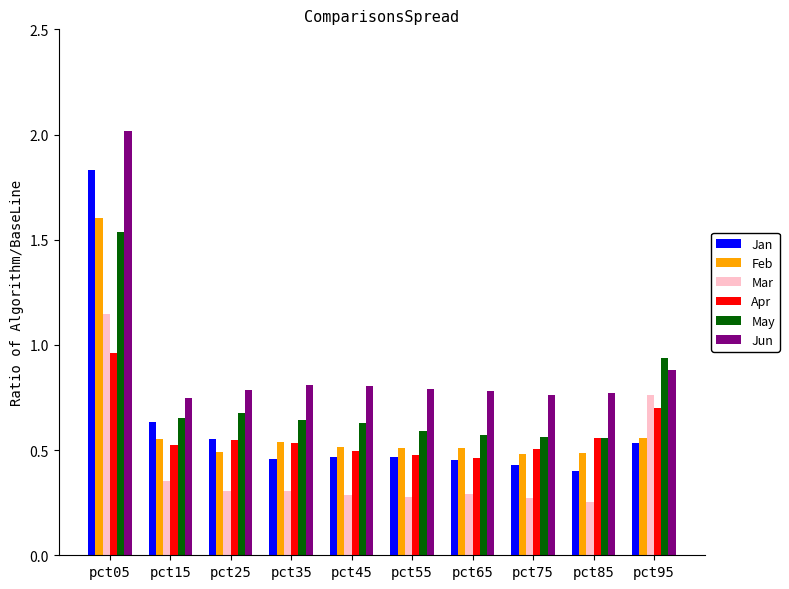

Is it true that Feb equals 0.5 at pct55?

True